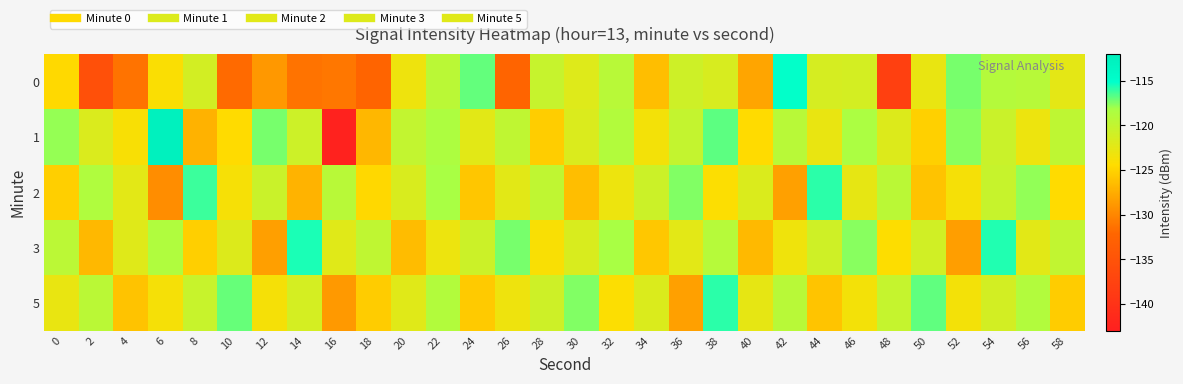

At which category does the chart reach its minimum across all series?

16